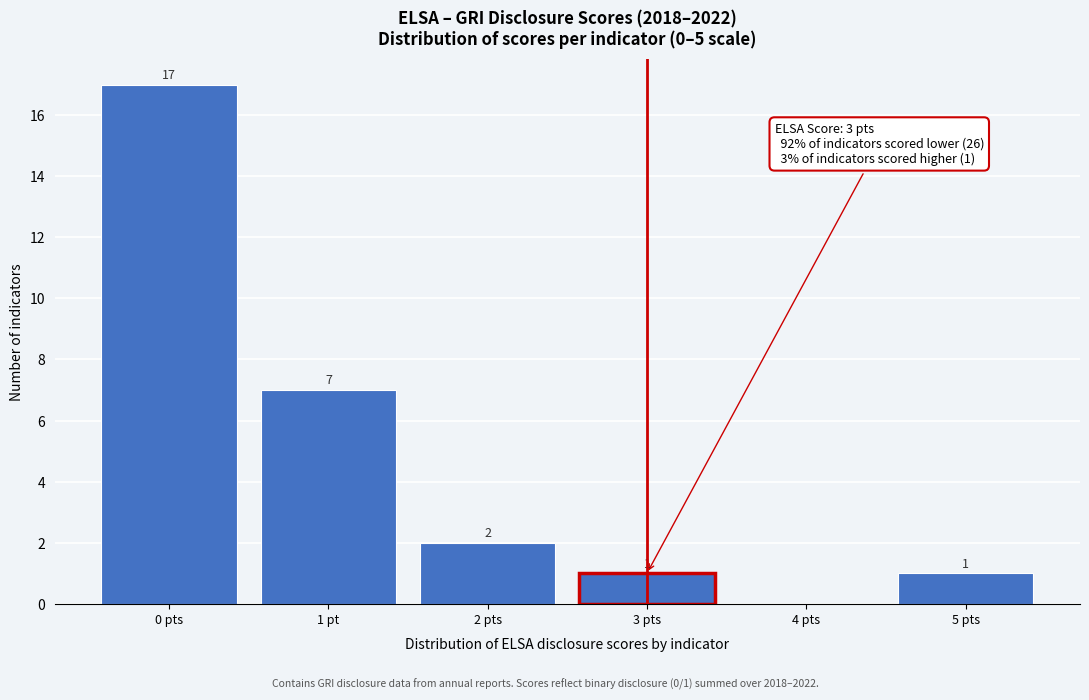

Reading left to right, list all the values displayed in this chart.

0 pts=17	1 pt=7	2 pts=2	3 pts=1	4 pts=0	5 pts=1